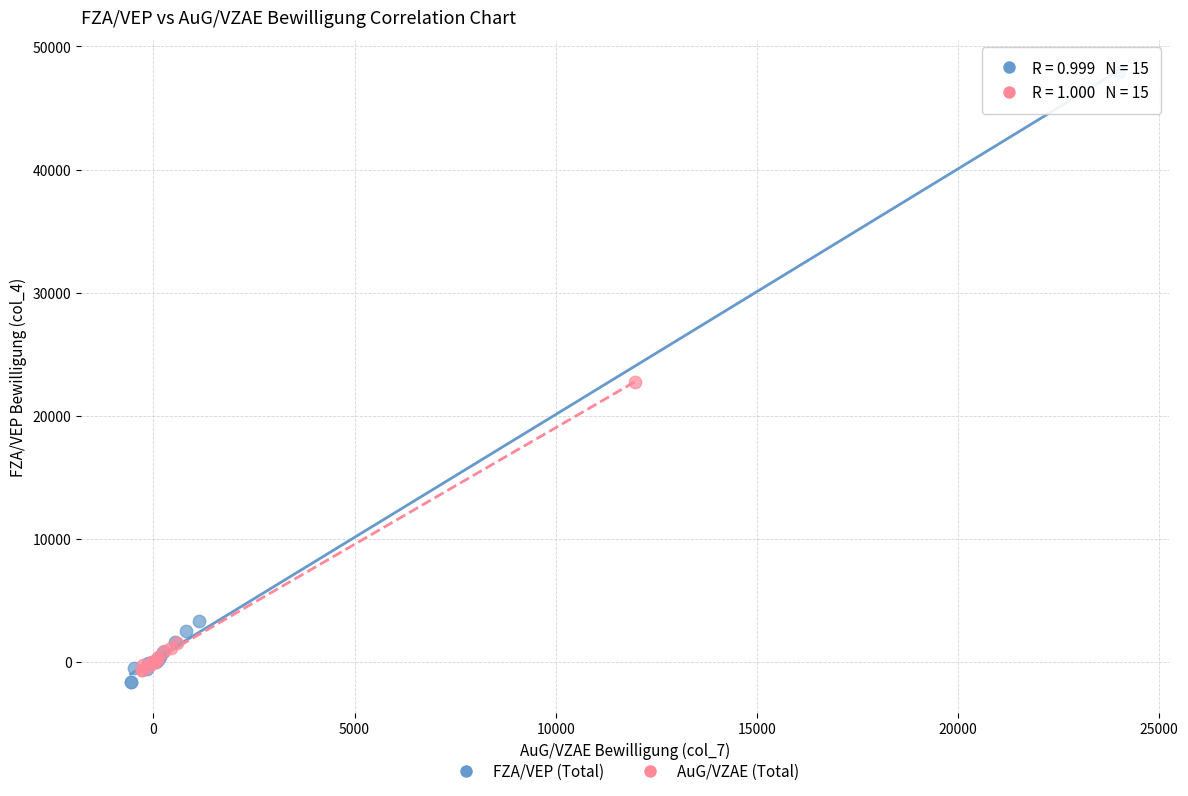

Which series reaches the maximum Y coordinate?

FZA/VEP (Total)